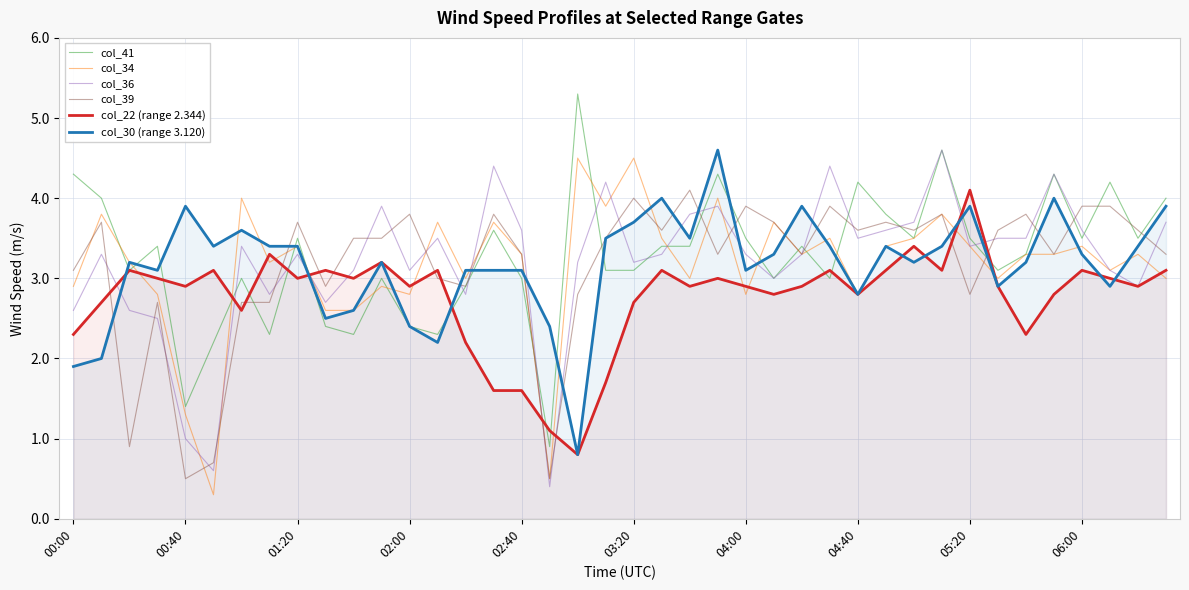

What value does the col_22 (range 2.344) series have at 15?

1.6